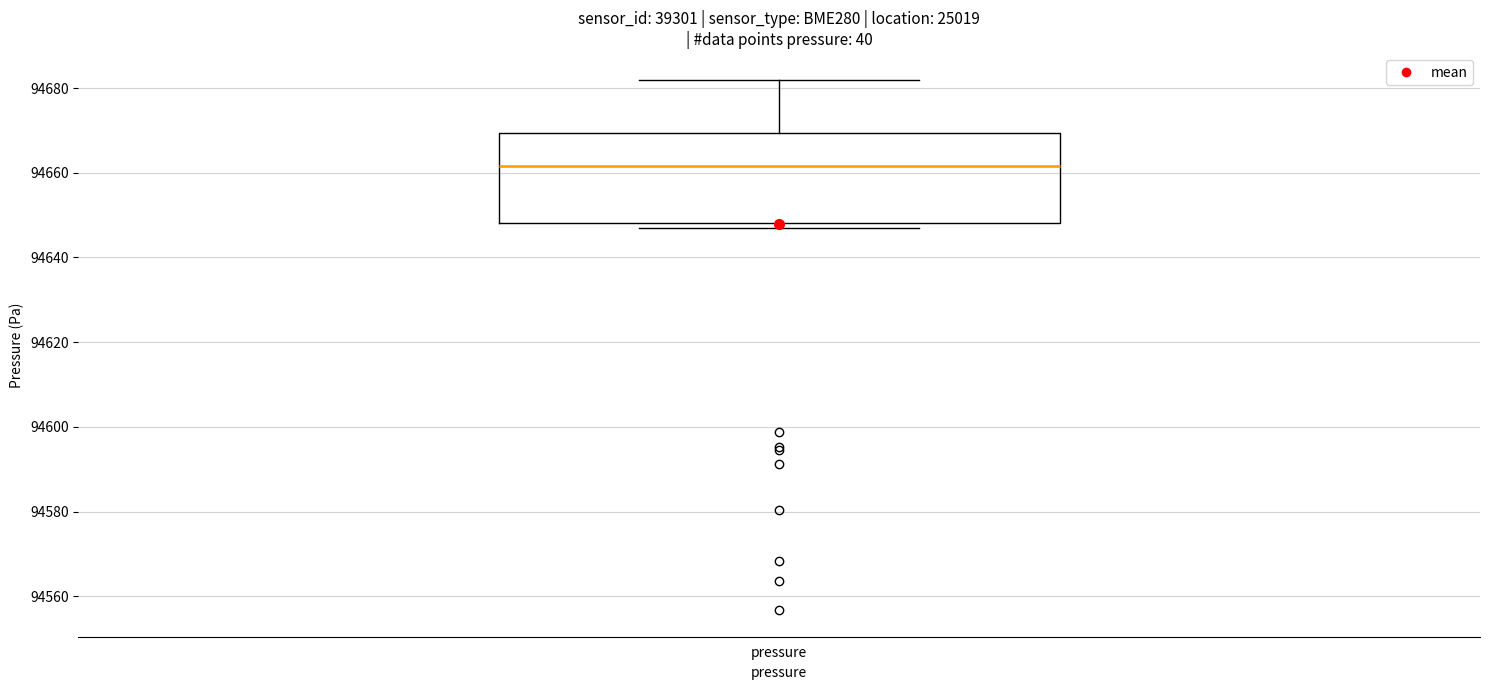

Where is the upper edge of the box for pressure on the y-axis? The values are not printed on the chart, so give them approximately, as read against the axis.

94670